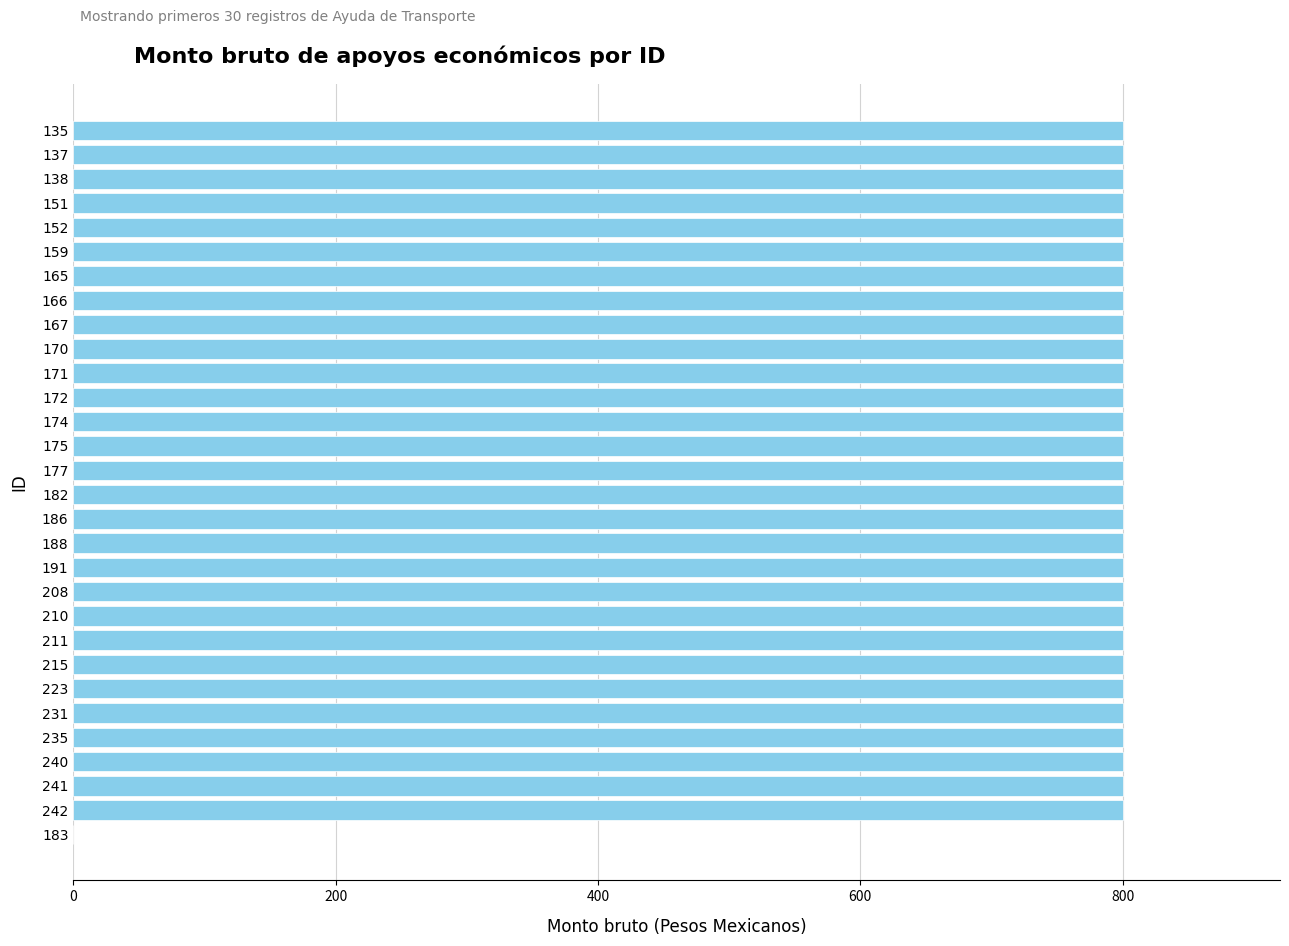

What is the maximum value shown in the chart?

800